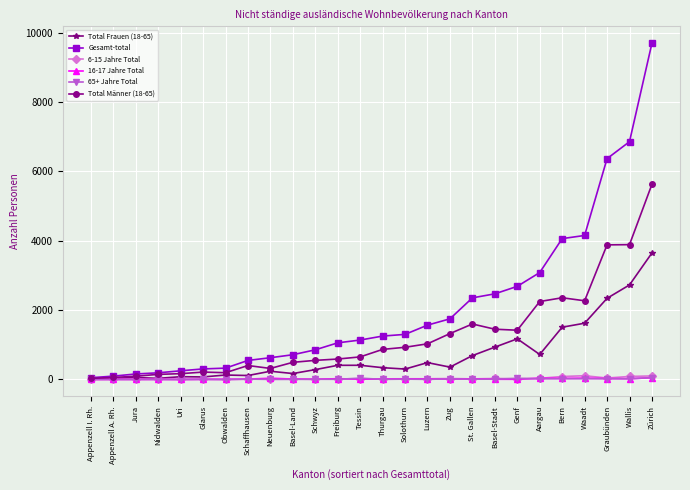

Does the chart display data point markers on the line(s)?

Yes